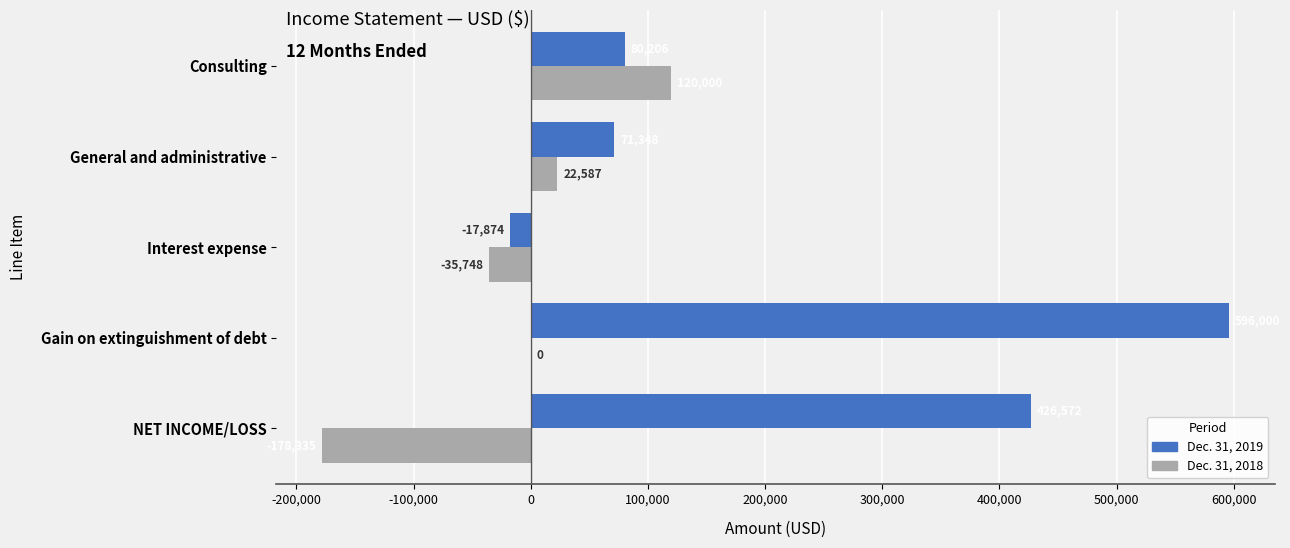

Which series changed the most between Interest expense and Gain on extinguishment of debt?

Dec. 31, 2019